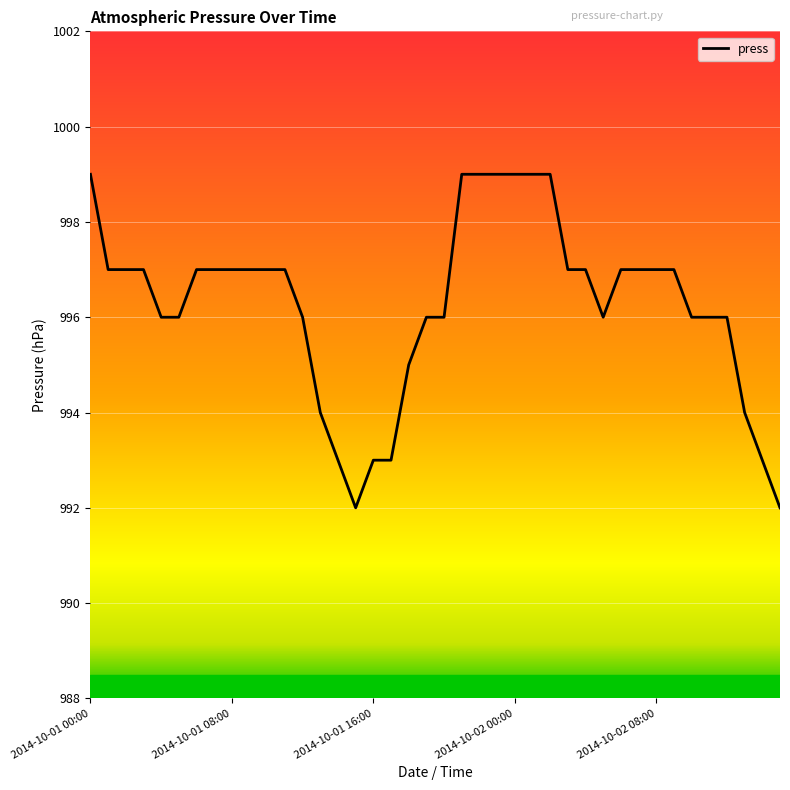

What is the difference between the maximum and minimum values?

7